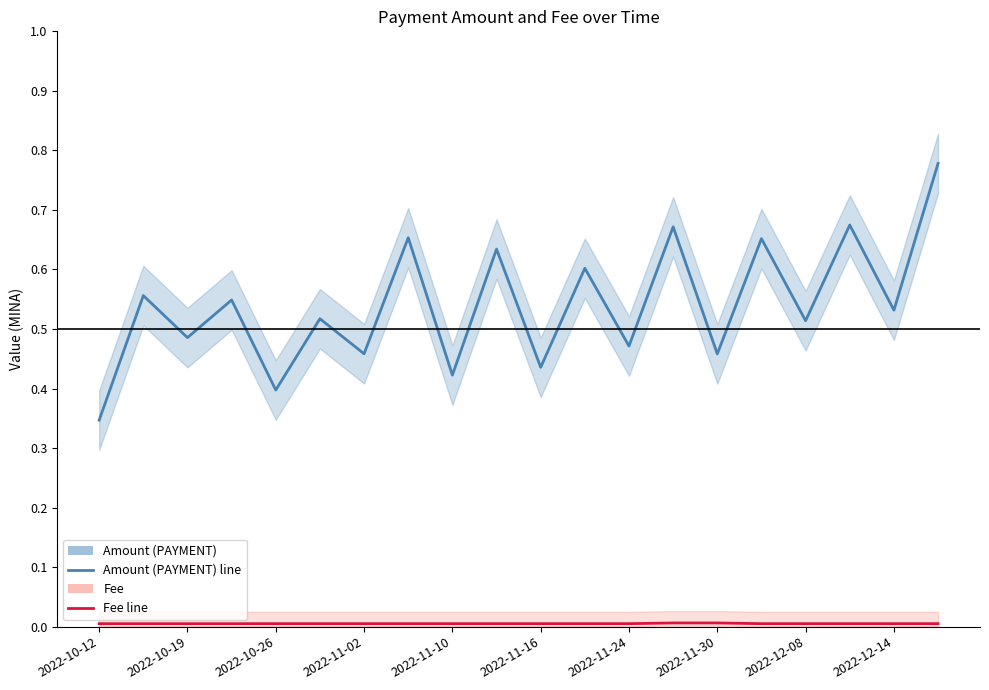

Rank the series at 11 from lowest to highest value.

Fee, Amount (PAYMENT)